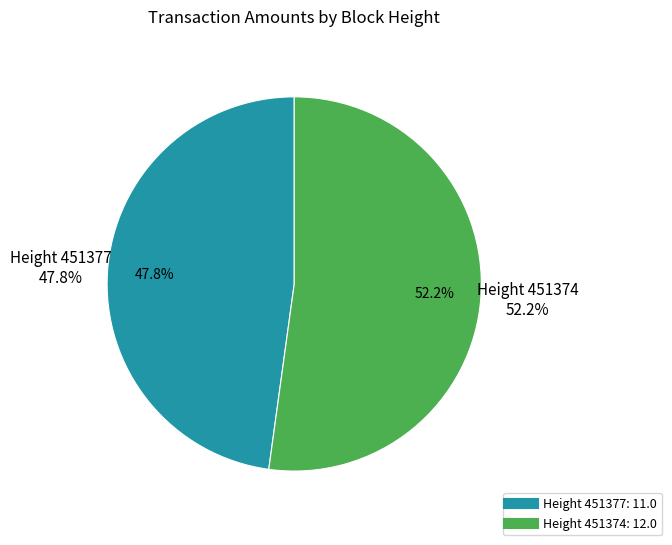

To the nearest percent, what percentage of the pie is Height 451374?

52%